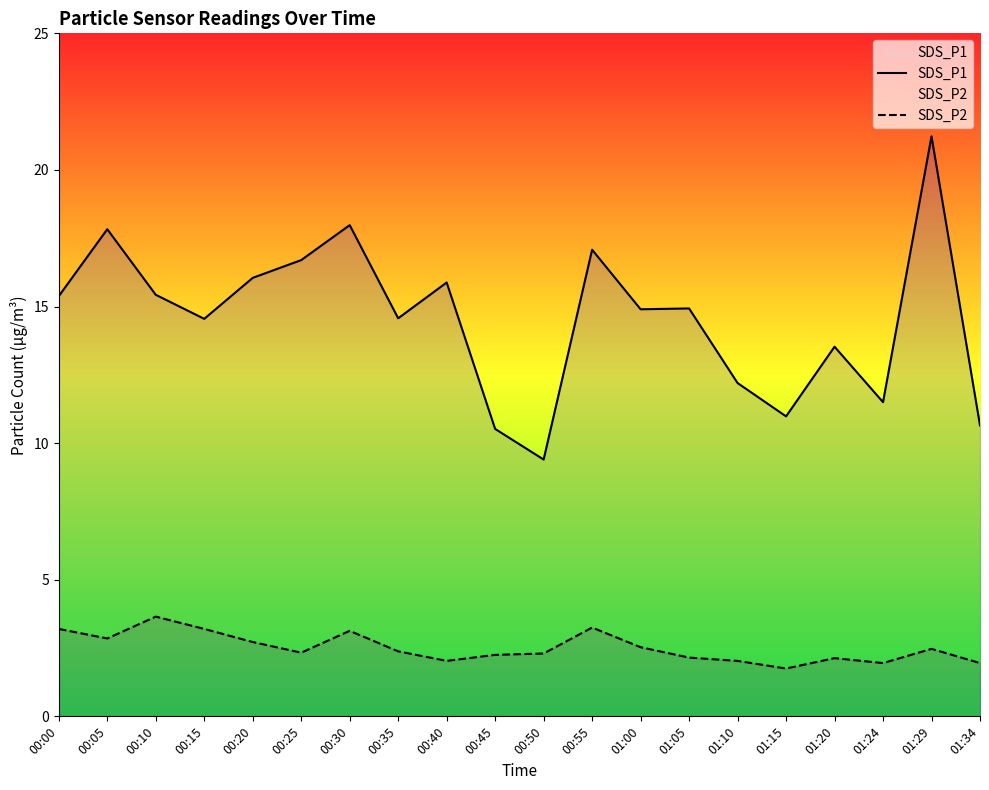

At which category does SDS_P2 reach its first local peak?

00:10